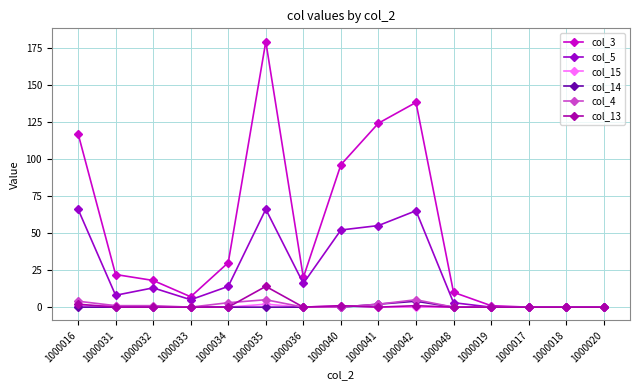

What are all the series names shown in the legend?

col_3, col_5, col_15, col_14, col_4, col_13